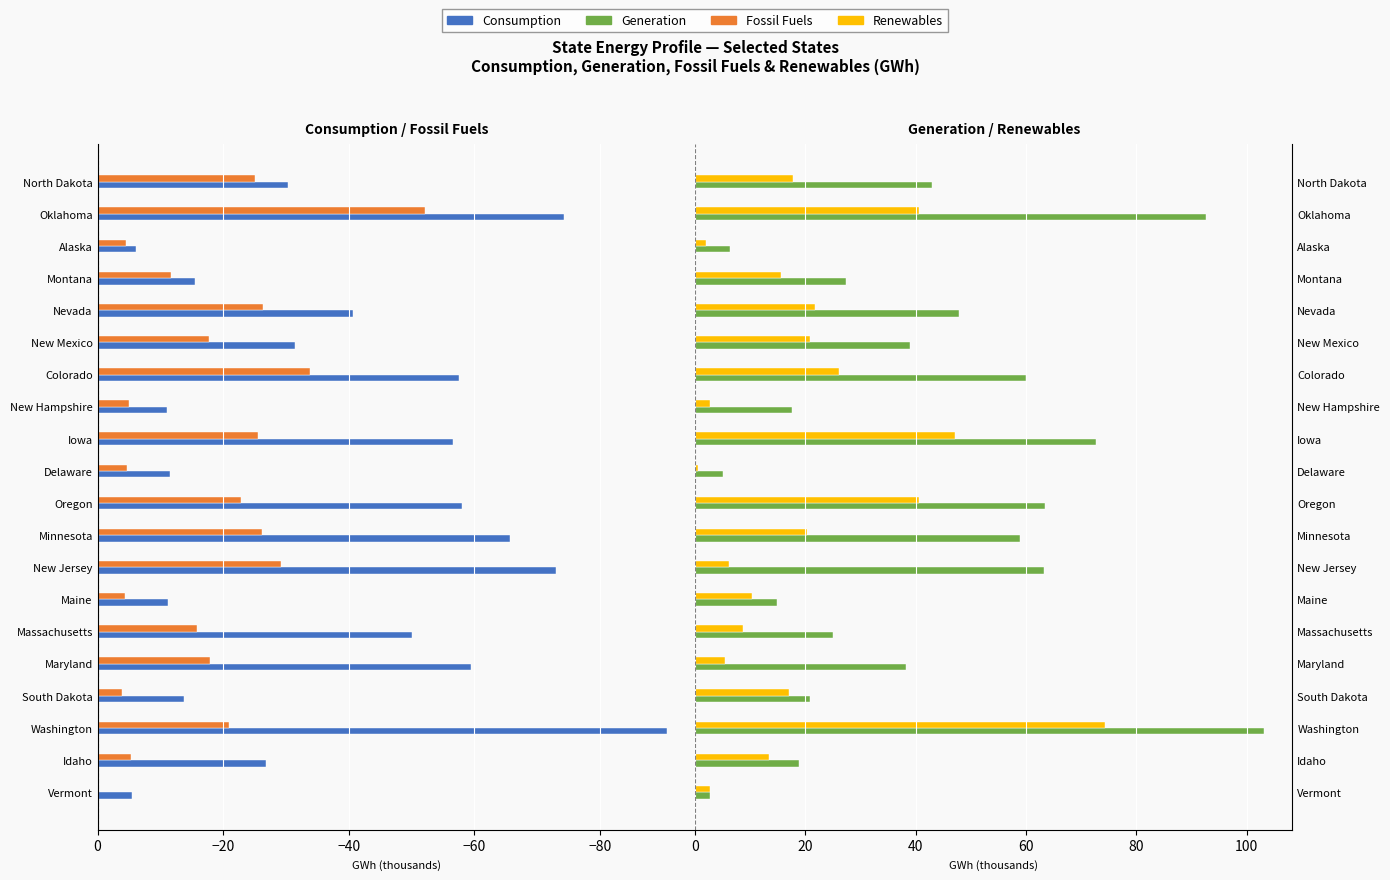

Are the bars grouped side by side (vs. stacked)?

Yes